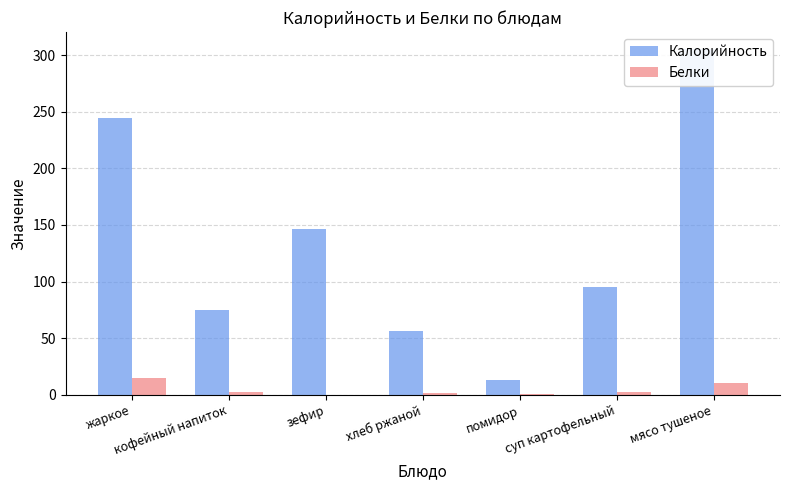

At which category is the sum across all series the highest?

мясо тушеное